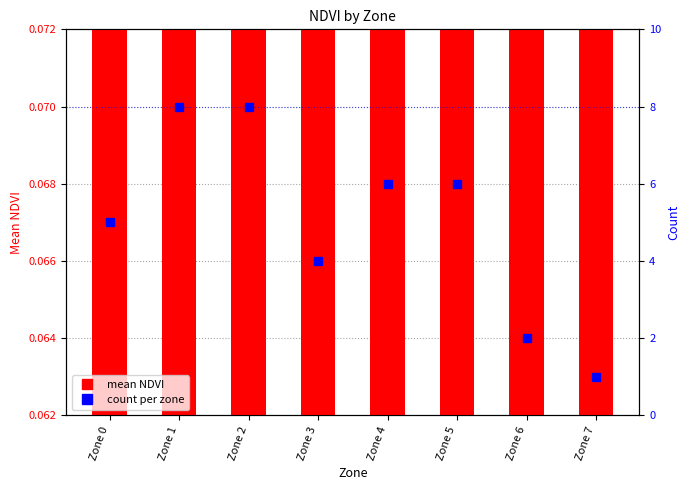

What is the sum of the mean NDVI values at Zone 0 and Zone 5?

0.1